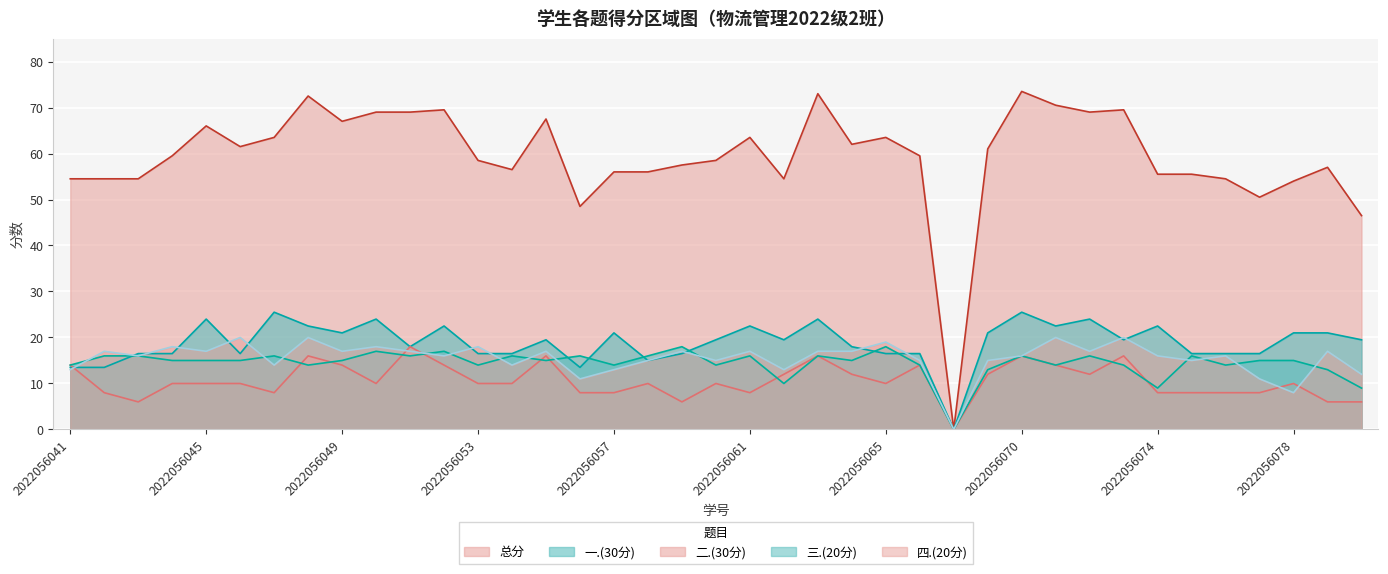

The value of 三.(20分) at 2022056077 is 20.5. True or false?

False